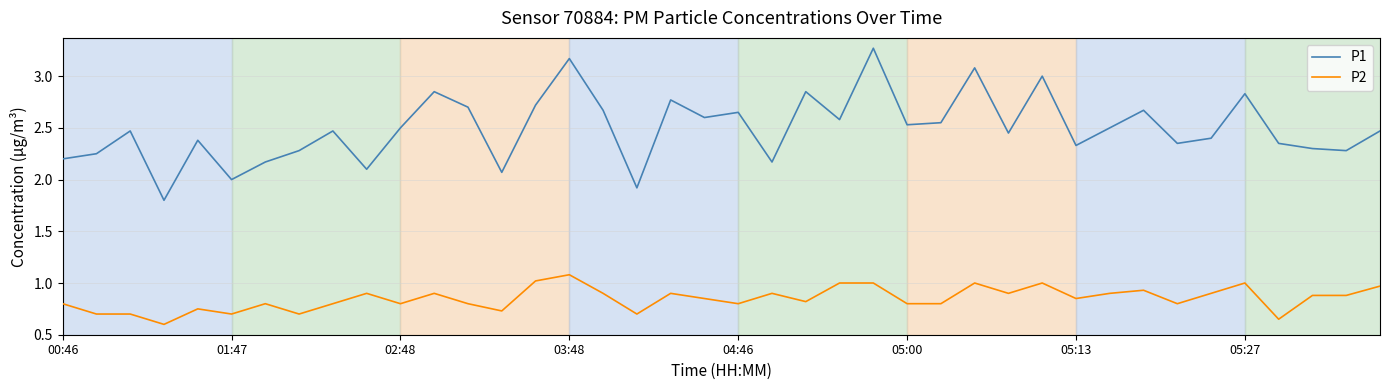

Which series has the widest spread of values?

P1